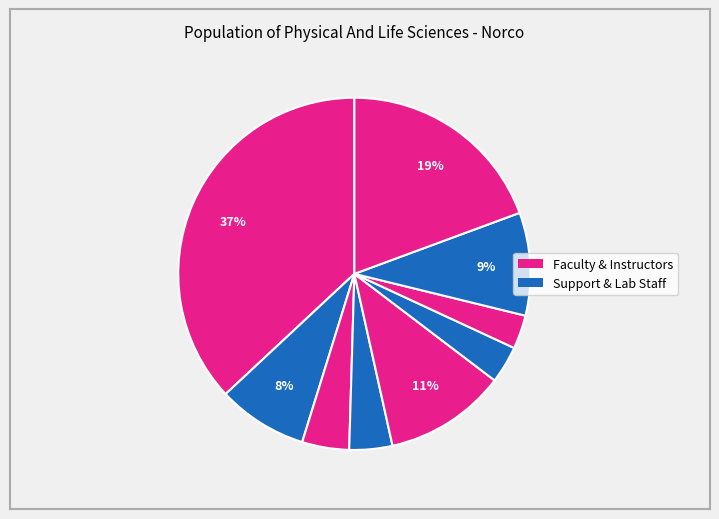

Rank the categories by value from lowest to highest.

Kinesiology, Chemistry, Geography, Physics & Math, Anatomy / Physiology, Lab Technician II, Biology, Faculty/Part-Time & Substitute, Math